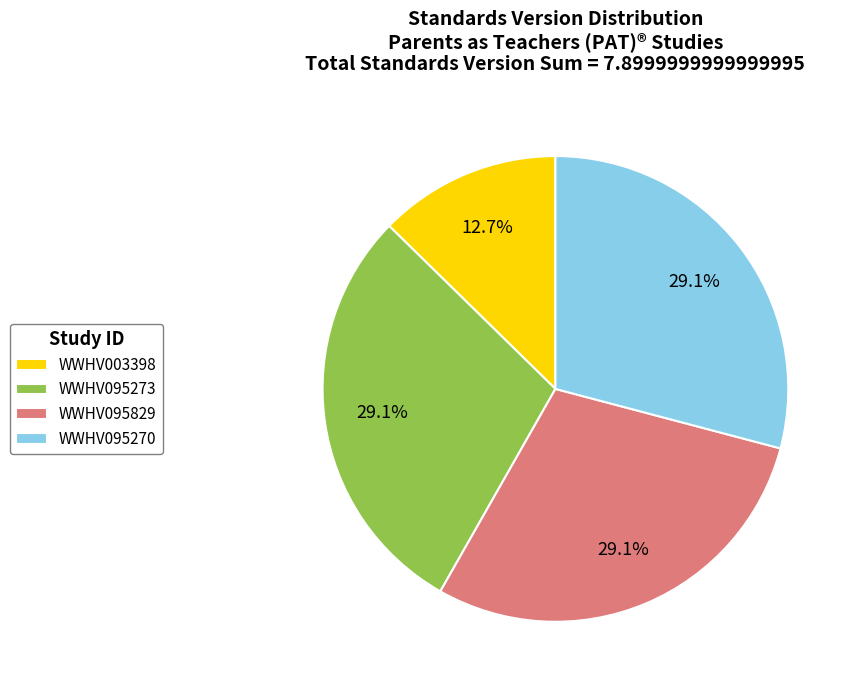

Count the number of slices in the pie.

4